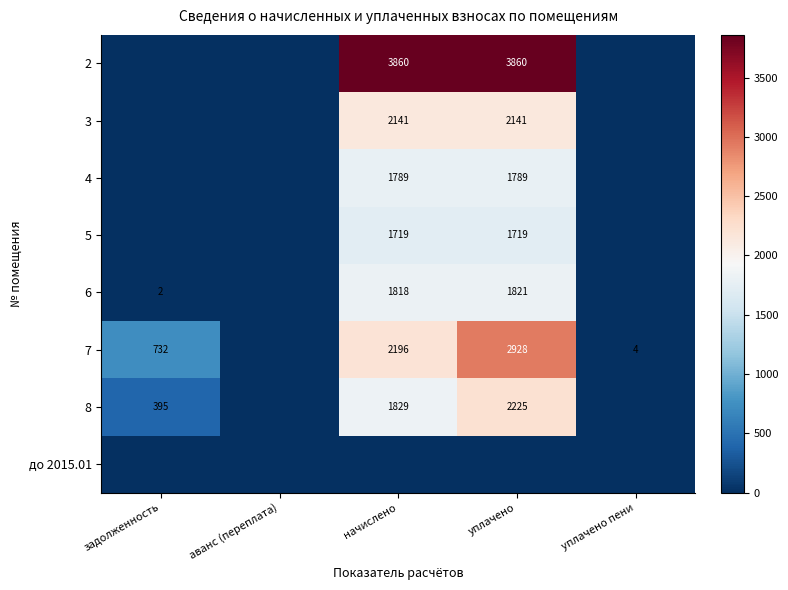

At which category is the sum across all series the highest?

уплачено